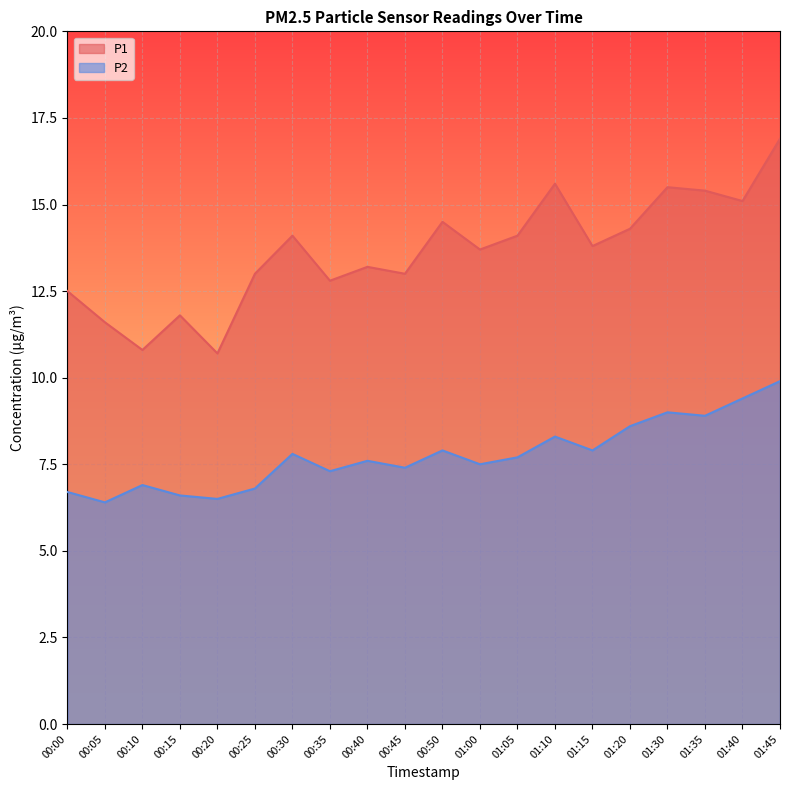

True or false: P2 and P1 cross at least once.

False